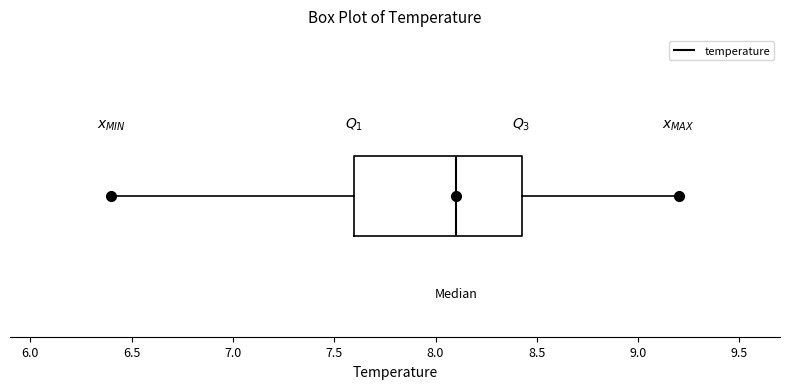

Where does the median line of the box sit on the x-axis? The values are not printed on the chart, so give them approximately, as read against the axis.

8.10